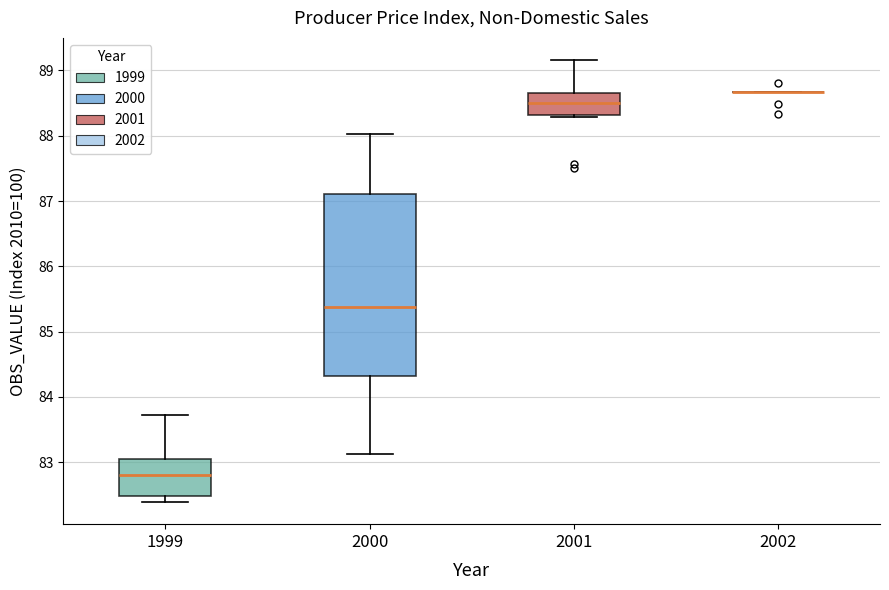

Comparing the boxes themselves (not the whiskers), which one is the tallest?

2000